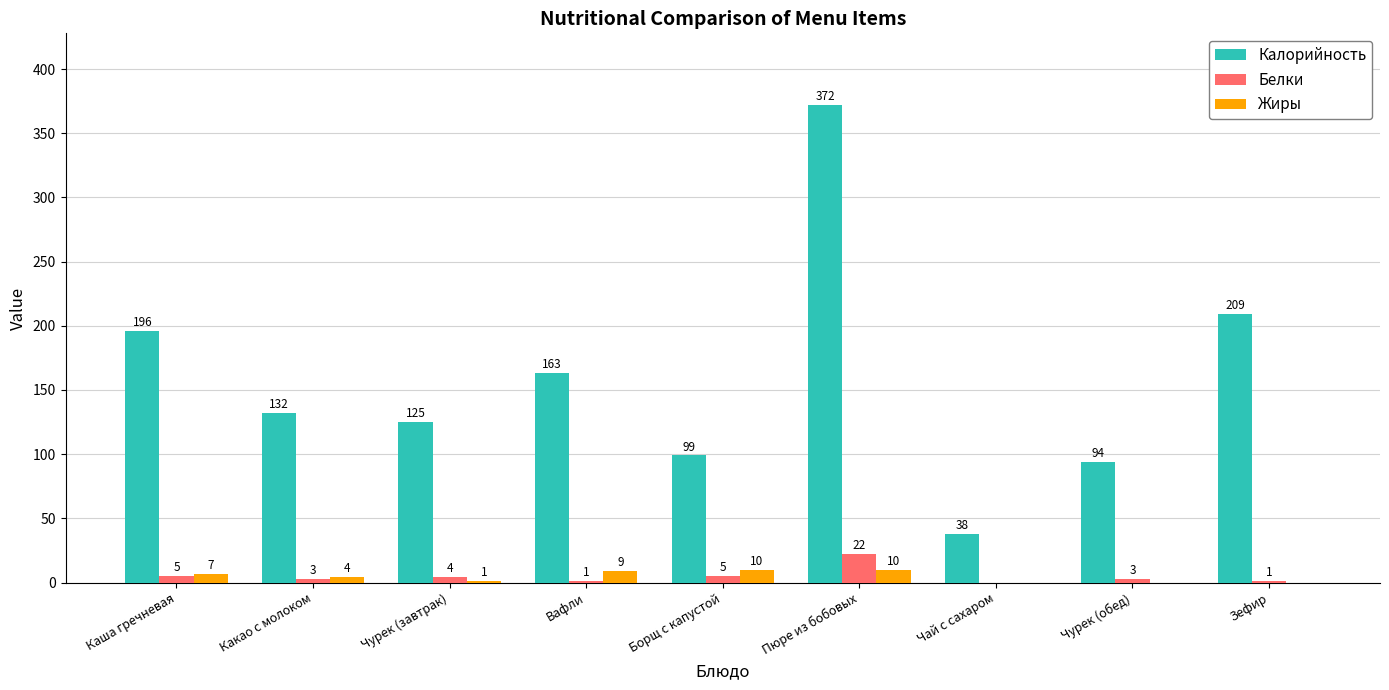

Between Каша гречневая and Зефир, which series saw the biggest shift?

Калорийность